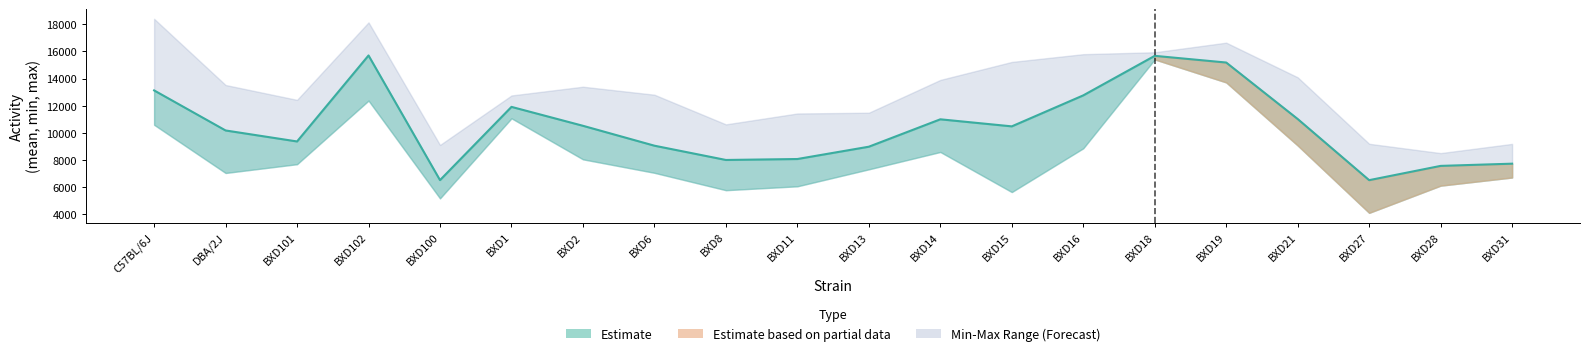

Where is the first local maximum?

BXD102